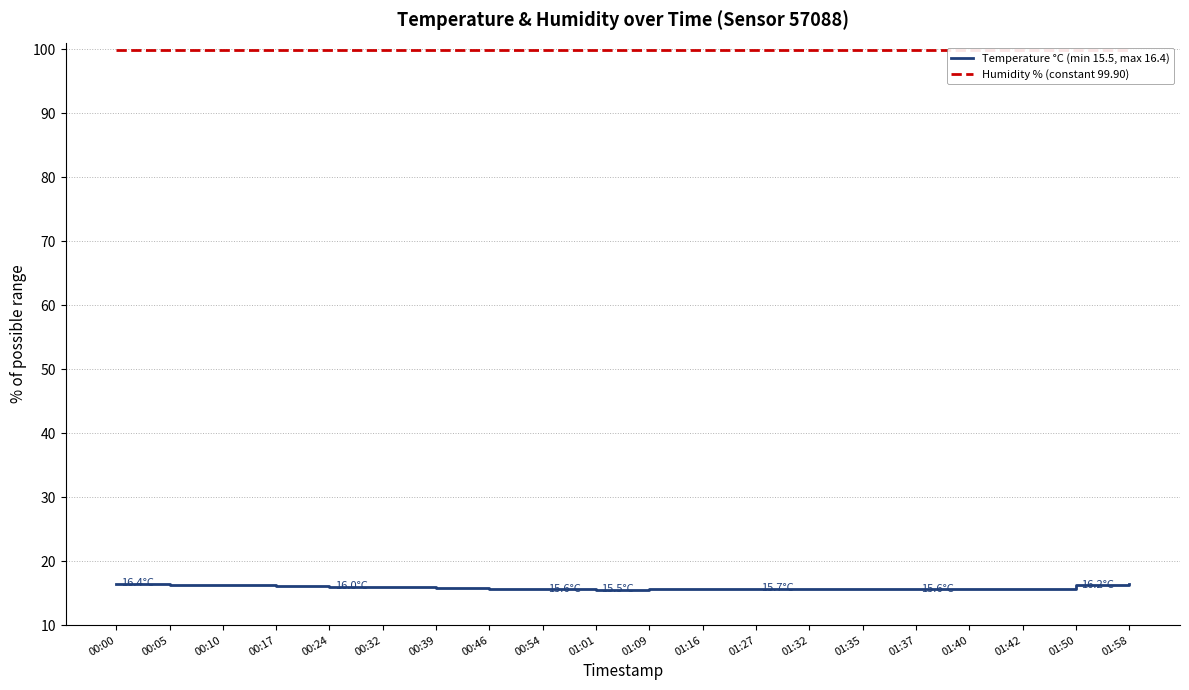

Does the chart display data point markers on the line(s)?

No